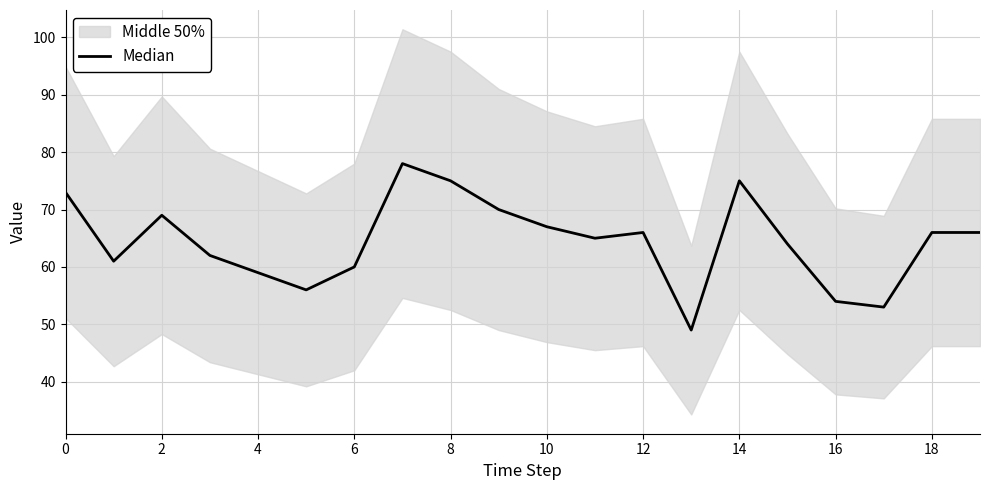

How many interior local peaks (higher than both neighbors) does the data have?

4